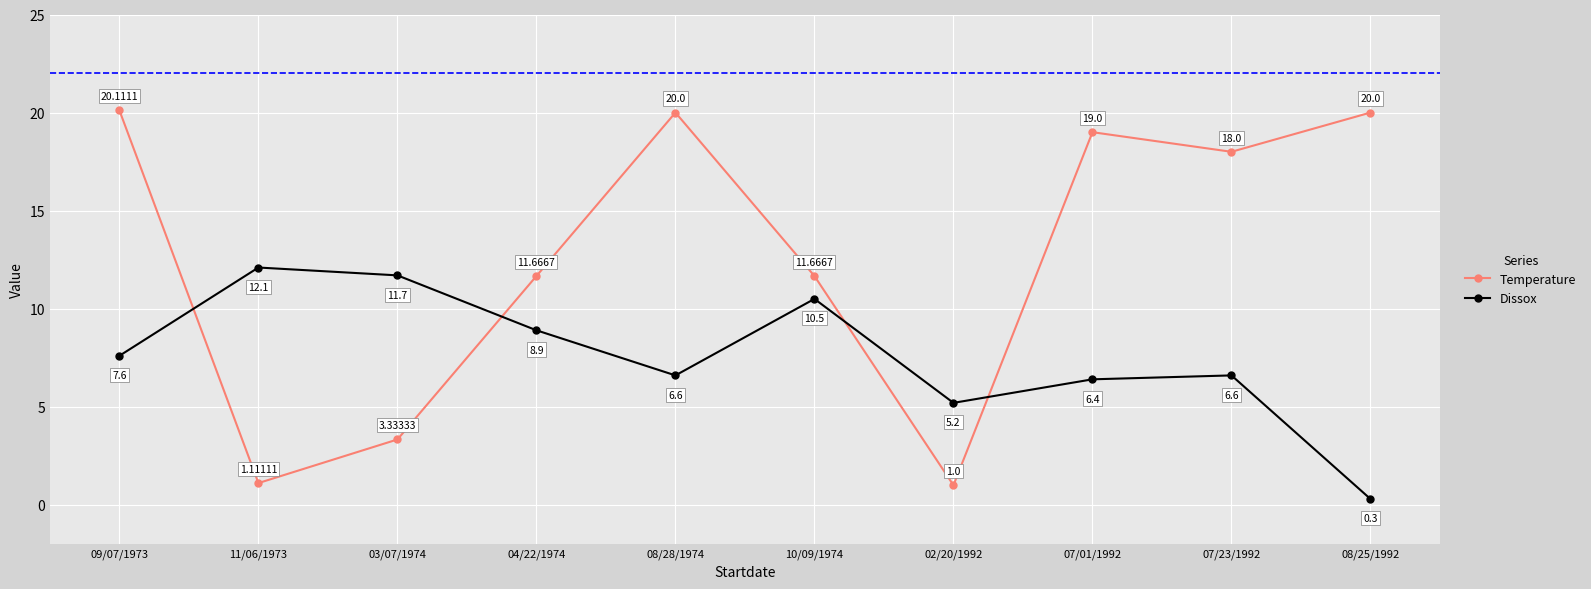

What is the lowest value of the Temperature series?

1.0